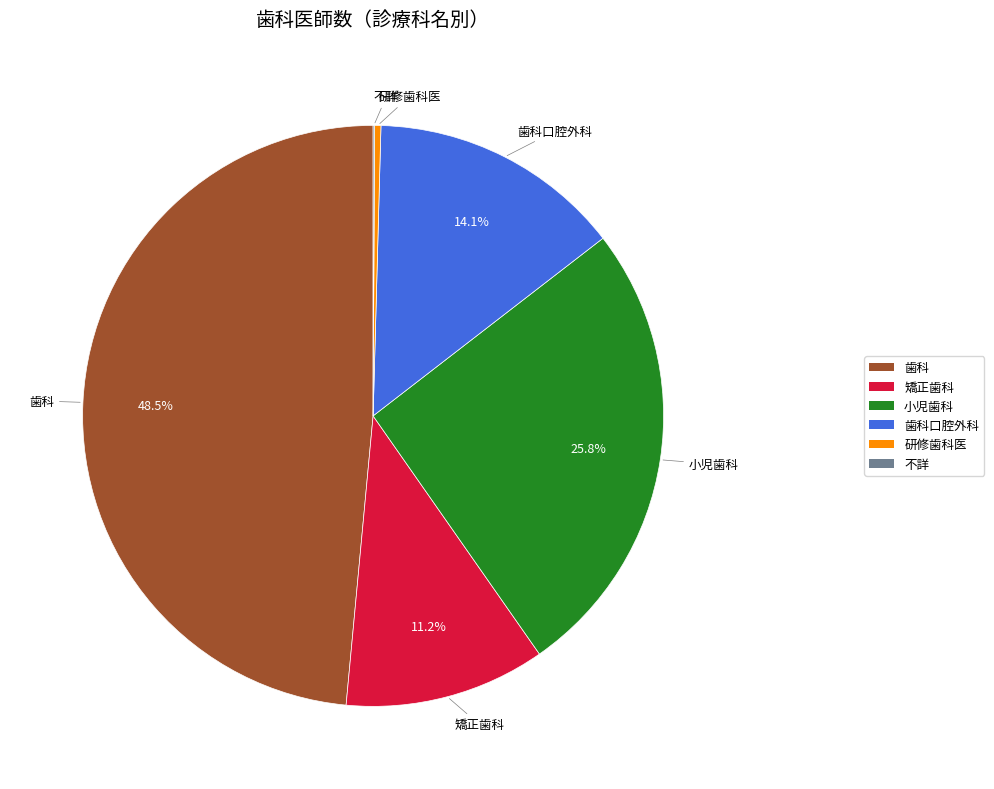

Is there any slice that represents more than half of the pie?

No